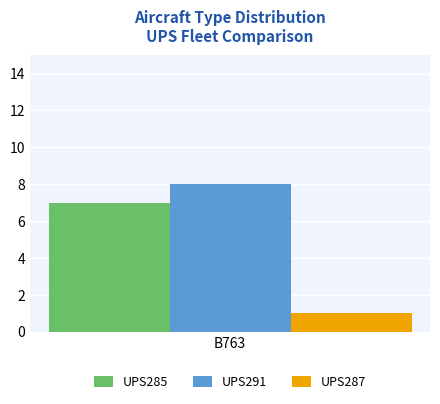

Which series has the widest spread of values?

UPS285